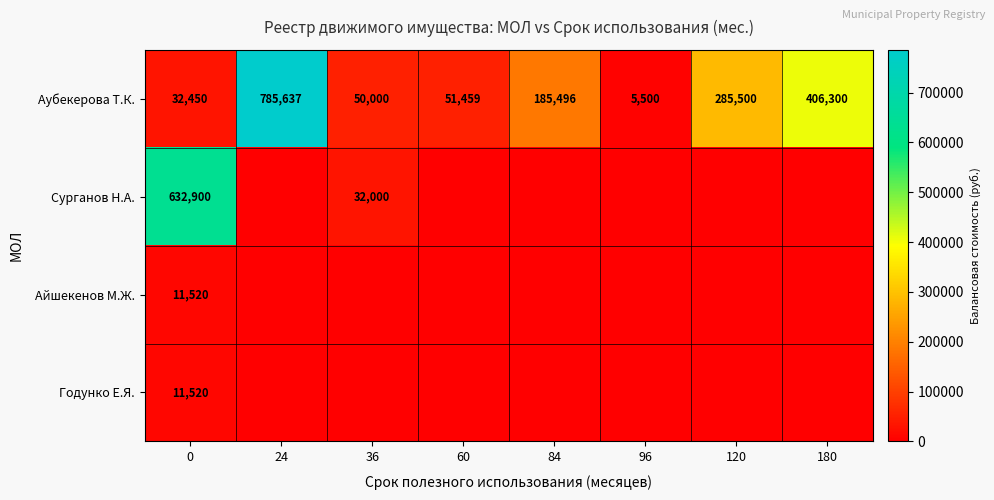

What is the spread (max minus min) of values at 0?

621380